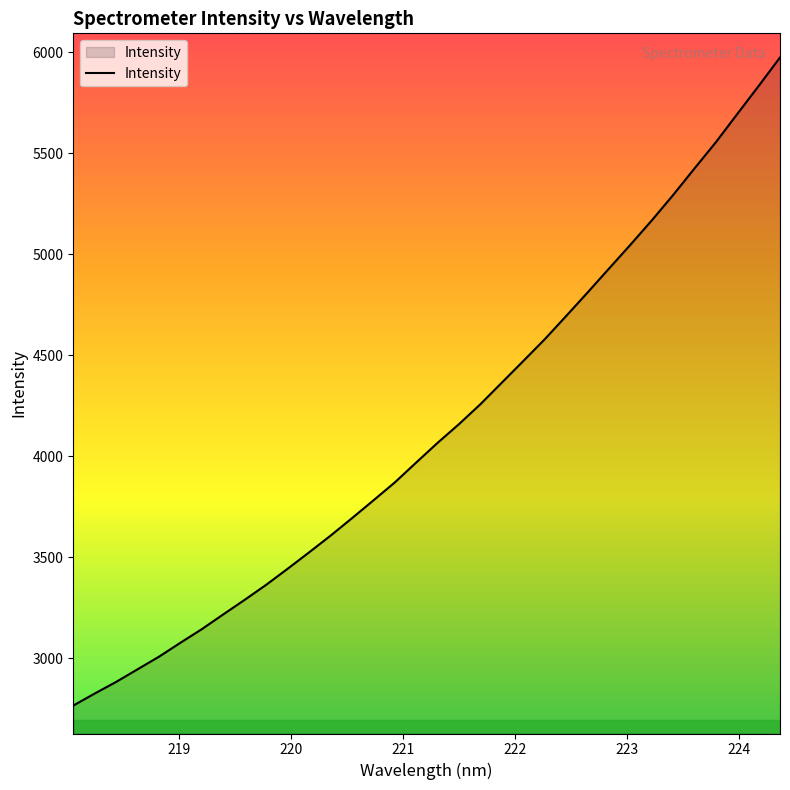

What is the smallest value displayed?

2765.8